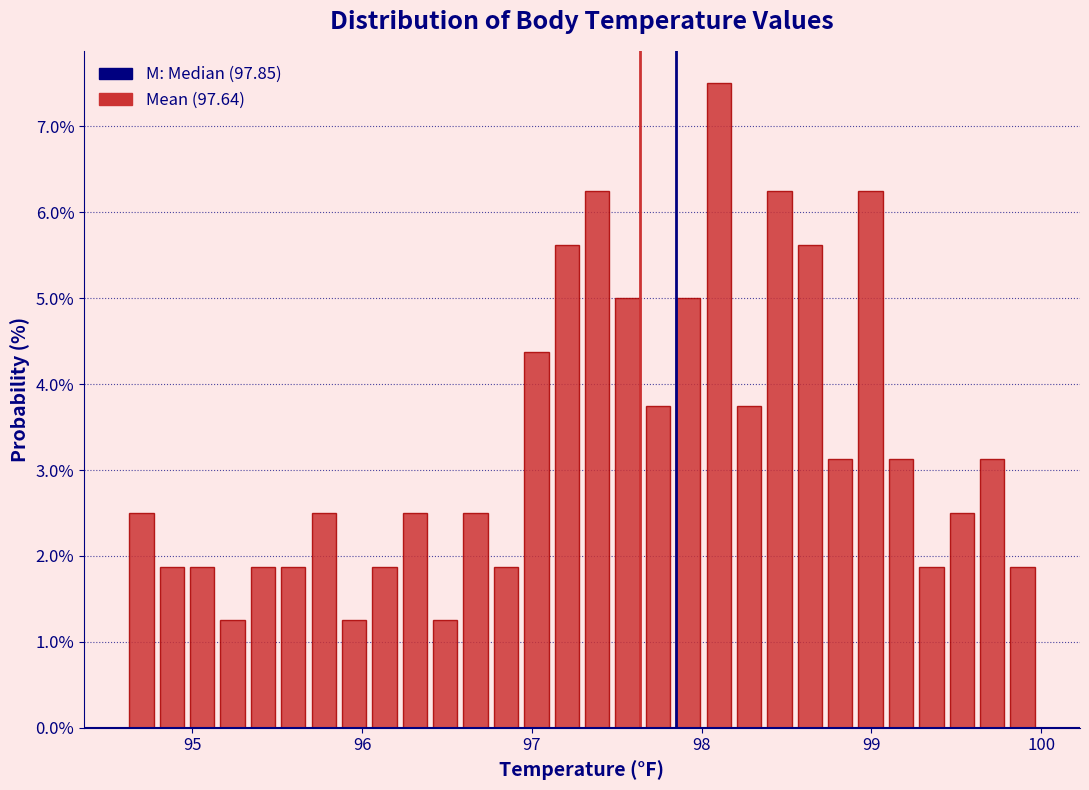

Around what value on the x-axis is the tallest bar? Give the approximate position of its centre, as read against the axis.

98.1